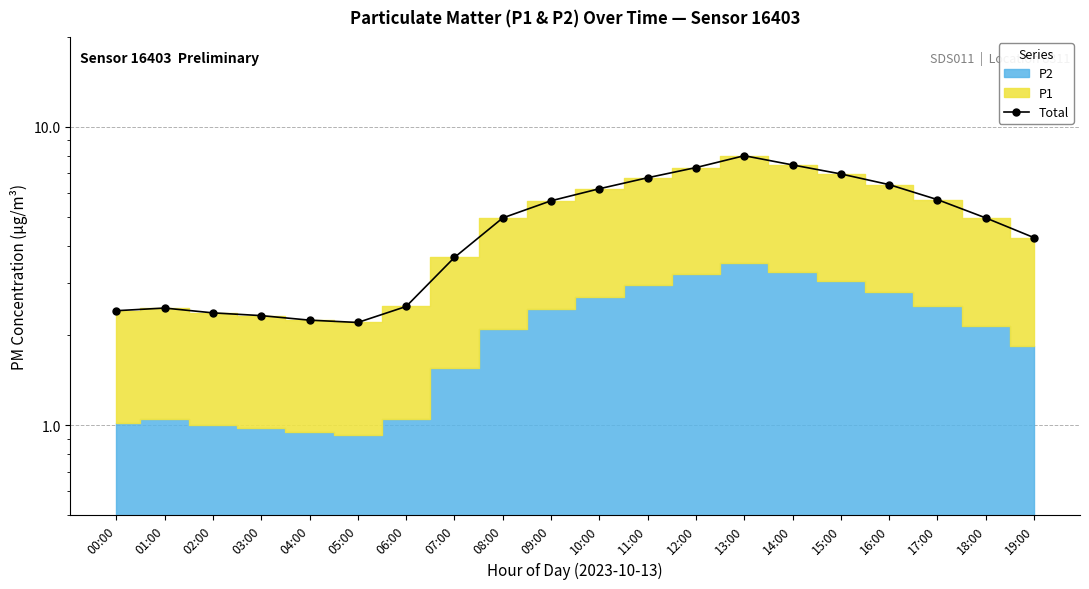

Where is the data nearest to the value 5?

08:00